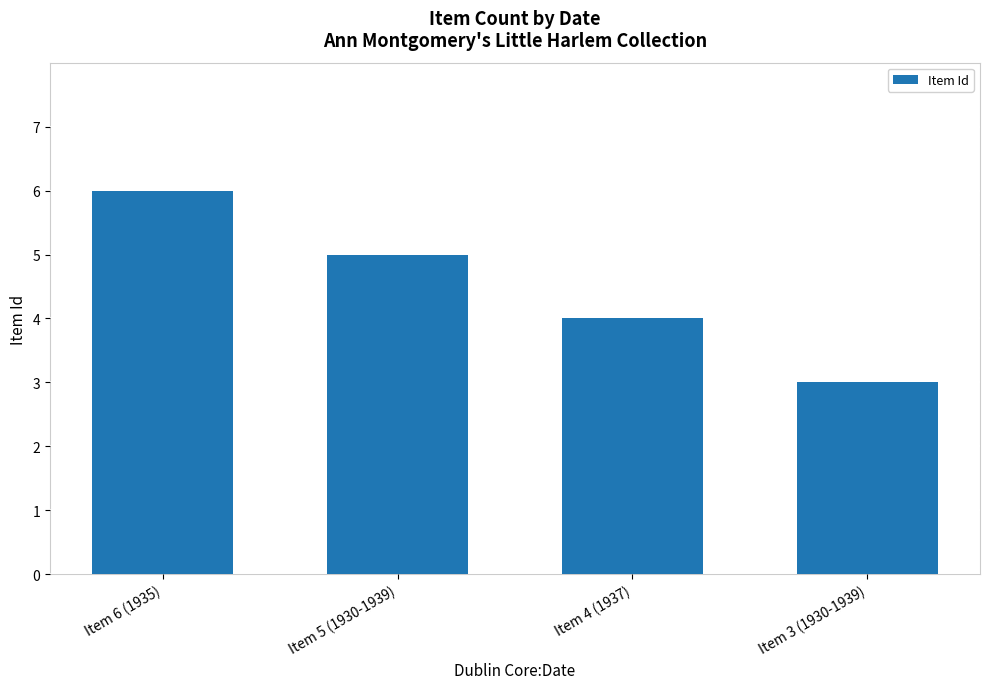

What is the value of the 3rd bar from the left?

4